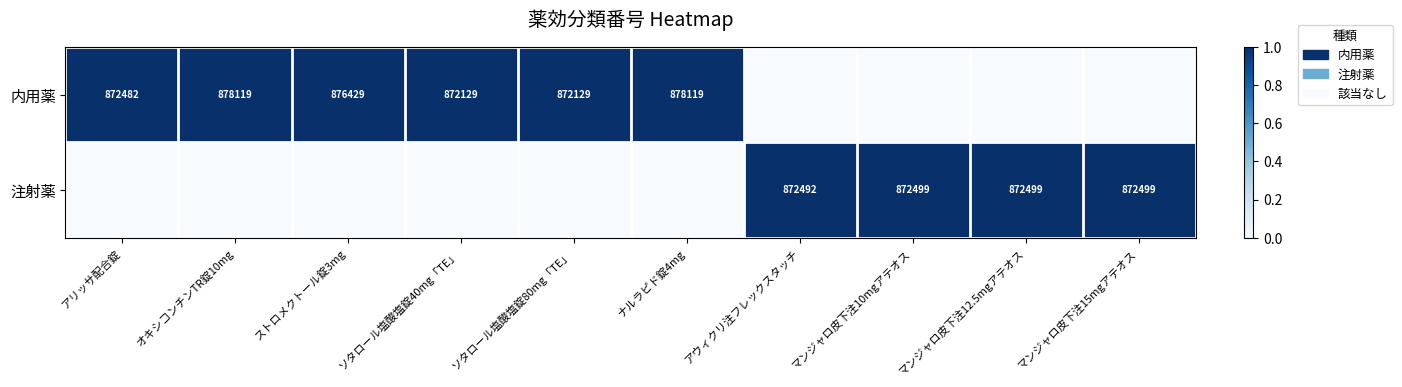

Which has a higher value, ストロメクトール錠3mg or アリッサ配合錠?

ストロメクトール錠3mg